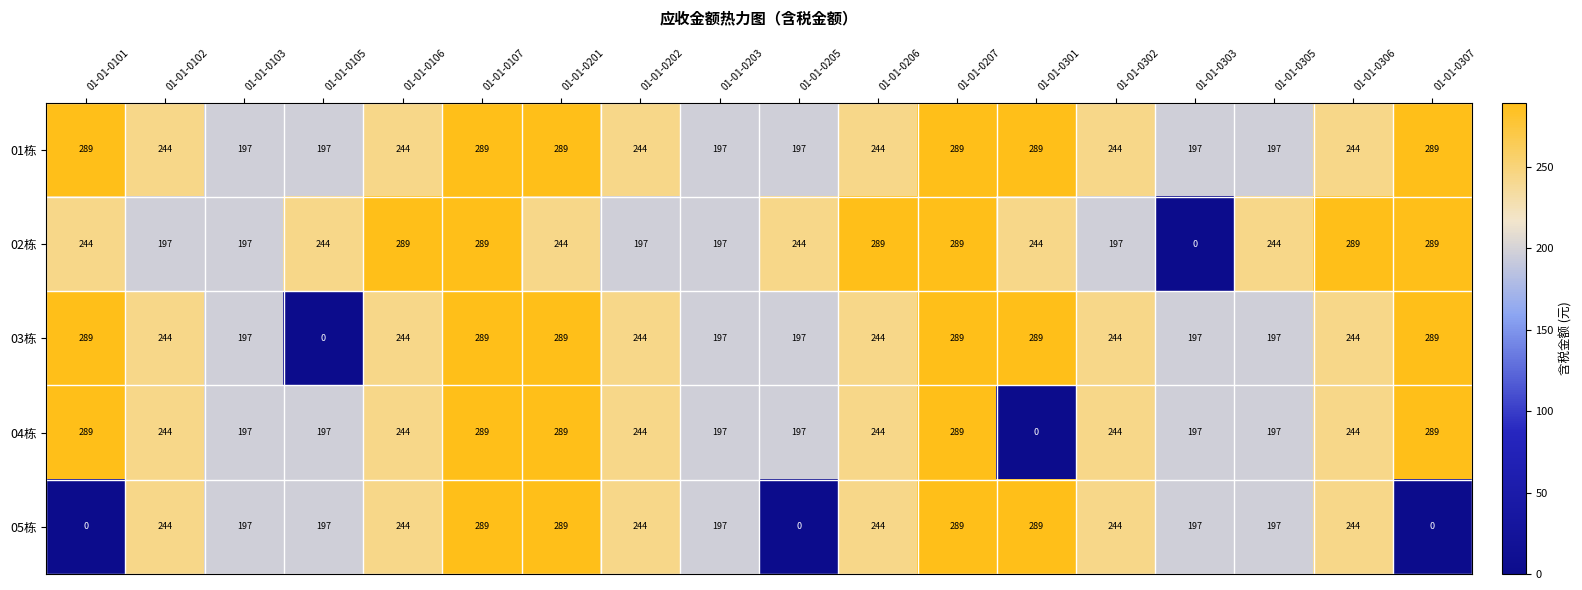

Which series has the largest total across all categories?

01栋